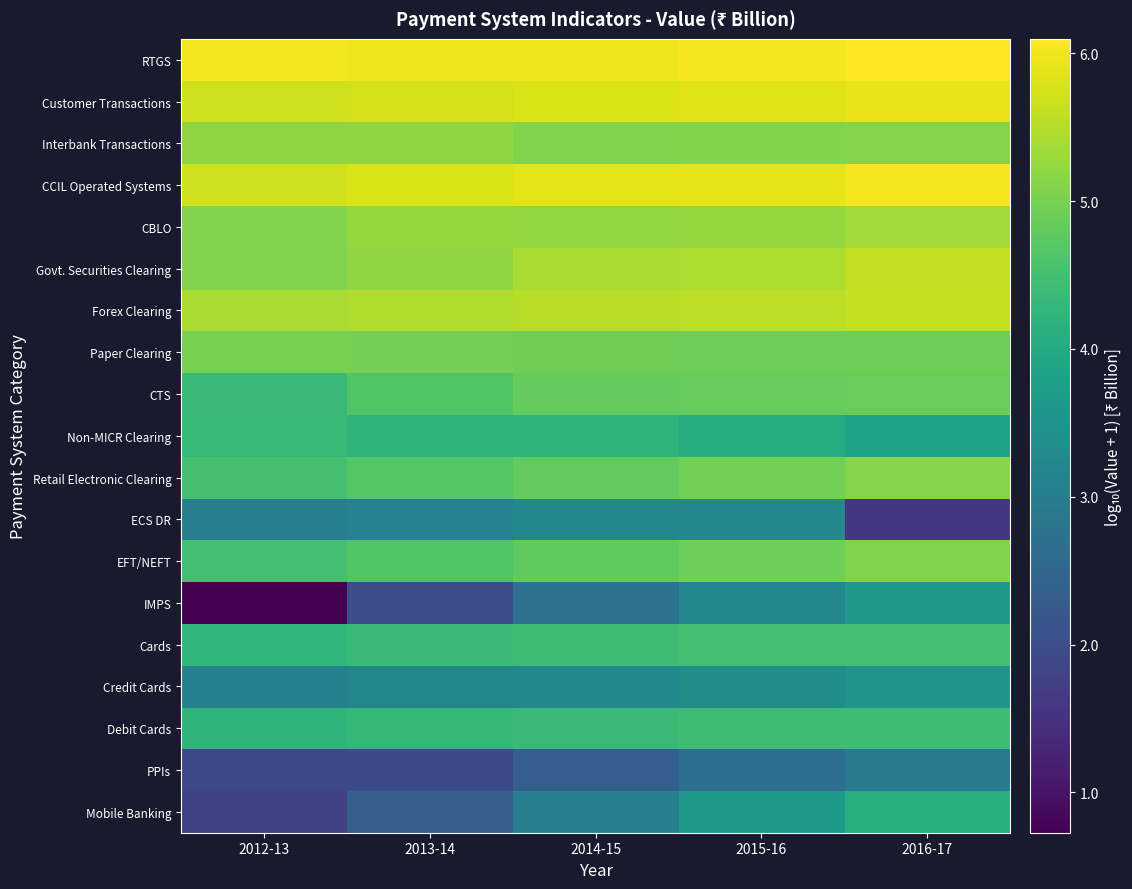

Reading left to right, what are all the values shown in this chart?

RTGS: 2012-13=6.0	2013-14=6.0	2014-15=6.0	2015-16=6.0	2016-17=6.1
Customer Transactions: 2012-13=5.7	2013-14=5.8	2014-15=5.8	2015-16=5.8	2016-17=5.9
Interbank Transactions: 2012-13=5.2	2013-14=5.2	2014-15=5.1	2015-16=5.1	2016-17=5.1
CCIL Operated Systems: 2012-13=5.7	2013-14=5.8	2014-15=5.9	2015-16=5.9	2016-17=6.0
CBLO: 2012-13=5.1	2013-14=5.2	2014-15=5.2	2015-16=5.3	2016-17=5.4
Govt. Securities Clearing: 2012-13=5.1	2013-14=5.2	2014-15=5.4	2015-16=5.4	2016-17=5.6
Forex Clearing: 2012-13=5.4	2013-14=5.5	2014-15=5.5	2015-16=5.6	2016-17=5.6
Paper Clearing: 2012-13=5.0	2013-14=5.0	2014-15=4.9	2015-16=4.9	2016-17=4.9
CTS: 2012-13=4.3	2013-14=4.7	2014-15=4.8	2015-16=4.8	2016-17=4.9
Non-MICR Clearing: 2012-13=4.3	2013-14=4.2	2014-15=4.2	2015-16=4.1	2016-17=3.8
Retail Electronic Clearing: 2012-13=4.5	2013-14=4.7	2014-15=4.8	2015-16=5.0	2016-17=5.1
ECS DR: 2012-13=3.0	2013-14=3.1	2014-15=3.2	2015-16=3.2	2016-17=1.6
EFT/NEFT: 2012-13=4.5	2013-14=4.6	2014-15=4.8	2015-16=4.9	2016-17=5.1
IMPS: 2012-13=0.7	2013-14=2.0	2014-15=2.8	2015-16=3.2	2016-17=3.6
Cards: 2012-13=4.3	2013-14=4.3	2014-15=4.4	2015-16=4.5	2016-17=4.5
Credit Cards: 2012-13=3.1	2013-14=3.2	2014-15=3.3	2015-16=3.4	2016-17=3.5
Debit Cards: 2012-13=4.2	2013-14=4.3	2014-15=4.4	2015-16=4.4	2016-17=4.4
PPIs: 2012-13=1.9	2013-14=1.9	2014-15=2.3	2015-16=2.7	2016-17=2.9
Mobile Banking: 2012-13=1.8	2013-14=2.4	2014-15=3.0	2015-16=3.6	2016-17=4.1